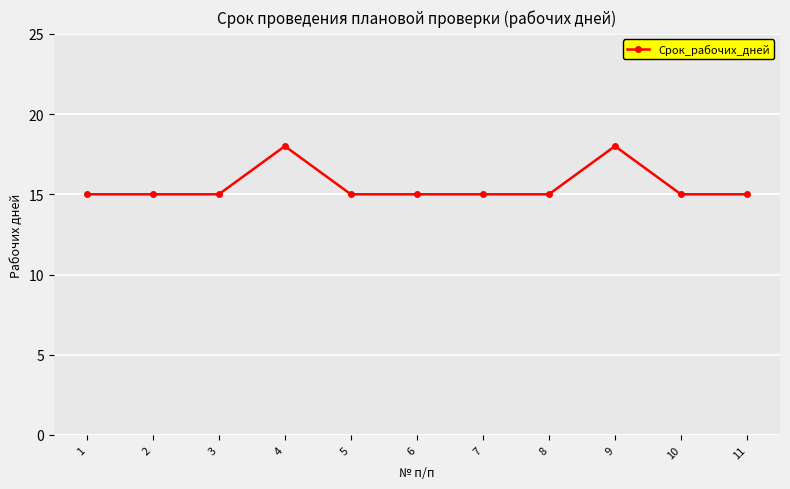

What is the greatest value displayed?

18